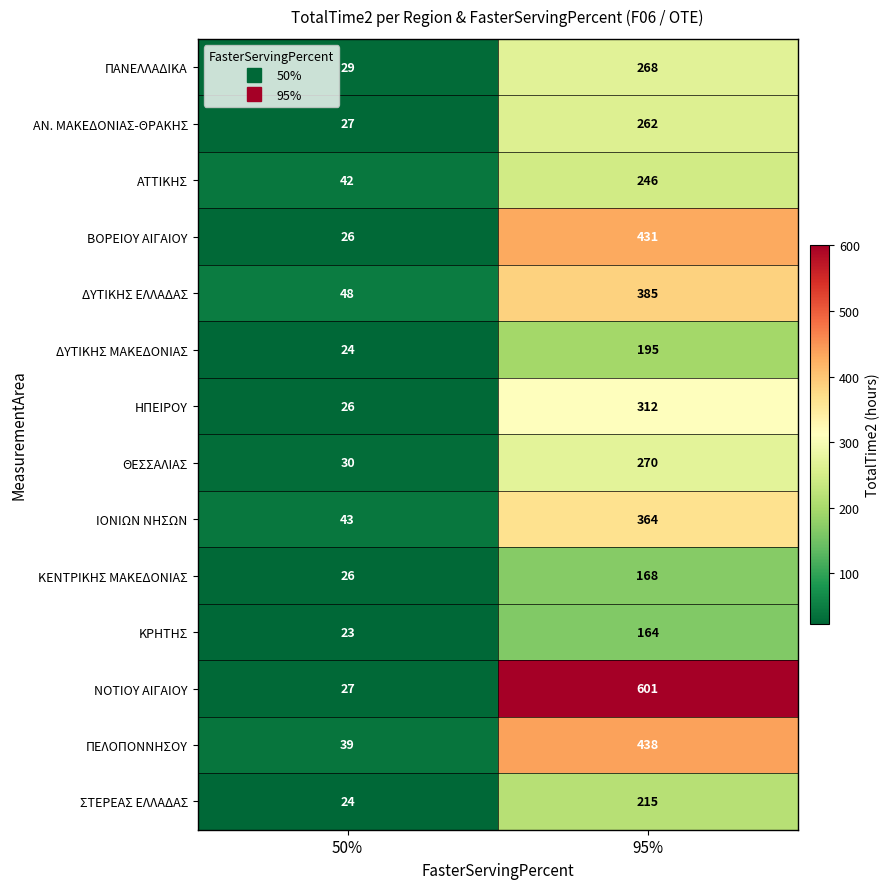

The ΠΕΛΟΠΟΝΝΗΣΟΥ series shows 57 at 50%. True or false?

False